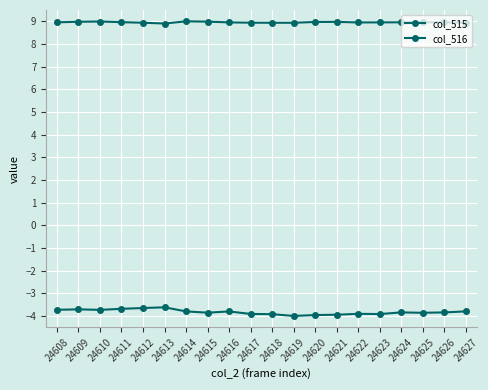

How many data points does each series have?

20